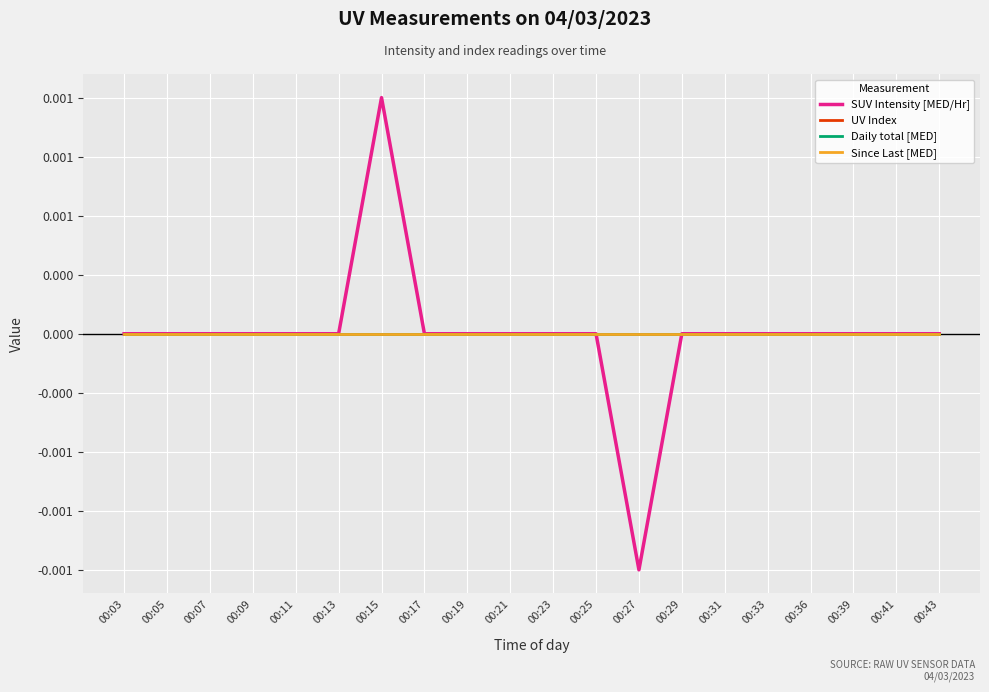

Does the chart display data point markers on the line(s)?

No